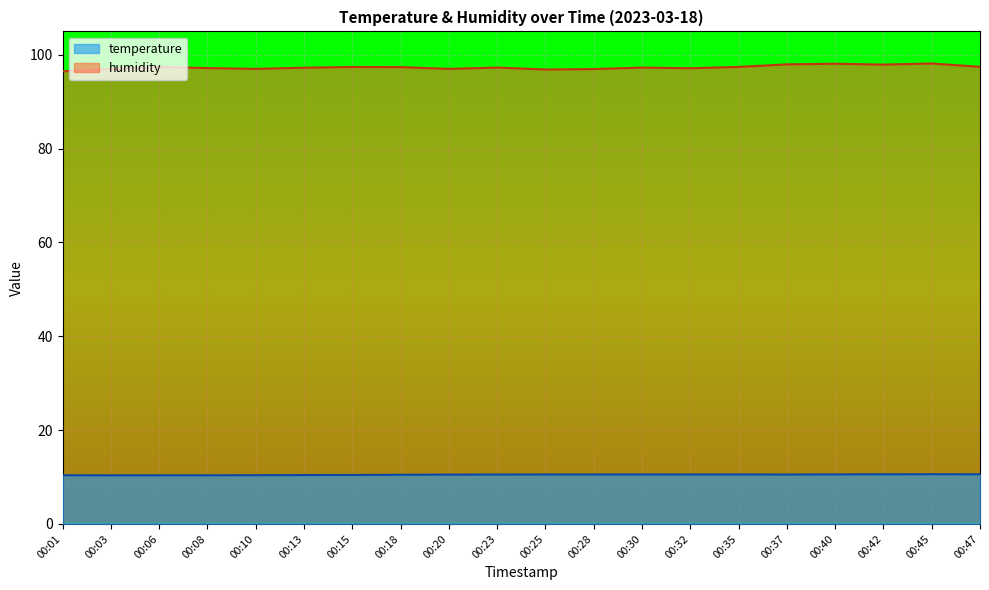

True or false: humidity and temperature cross at least once.

False